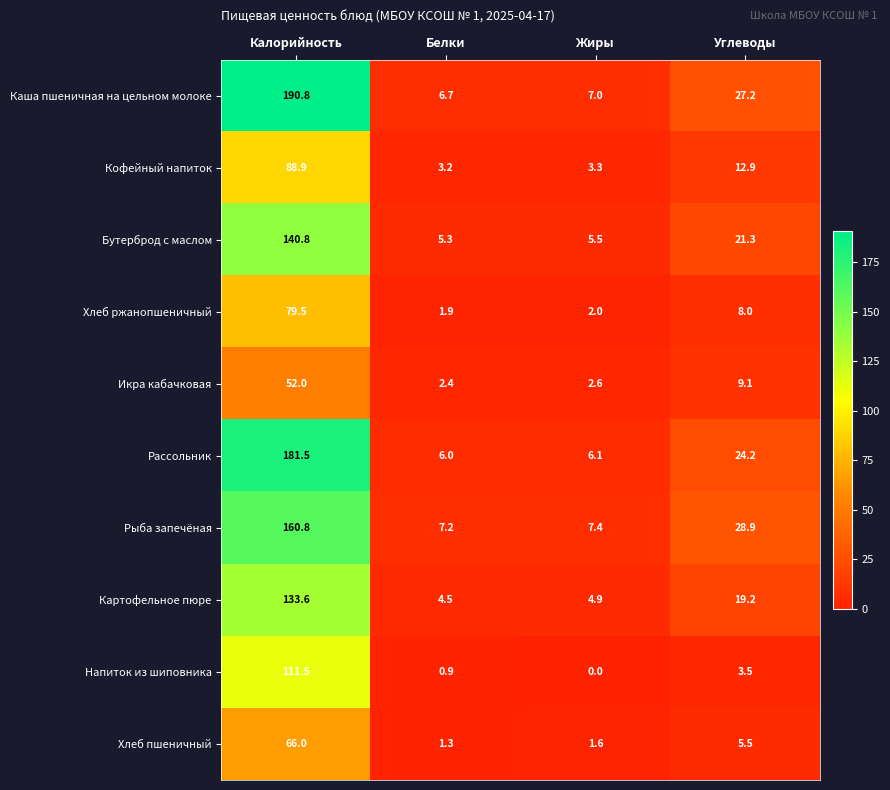

What is the sum of all Напиток из шиповника values?

115.9